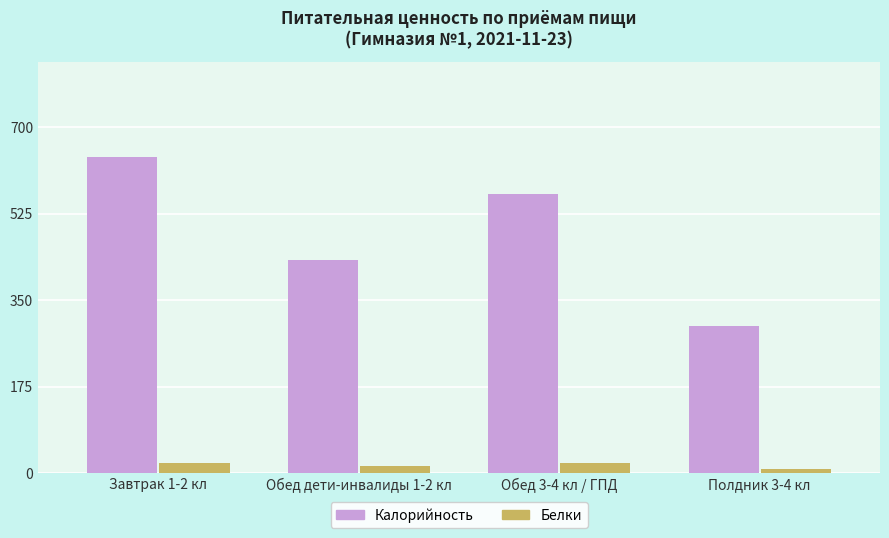

The value of Калорийность at Обед дети-инвалиды 1-2 кл is 430.2. True or false?

True